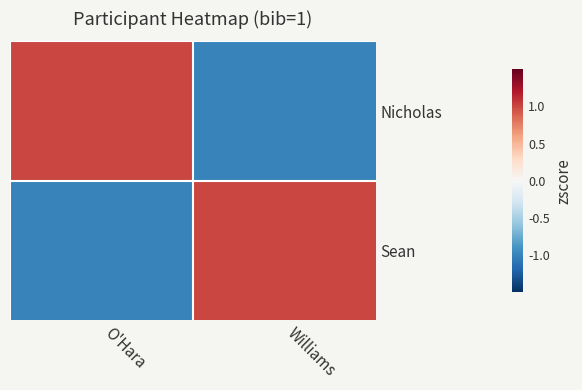

Which label corresponds to the smallest value in the chart?

Williams